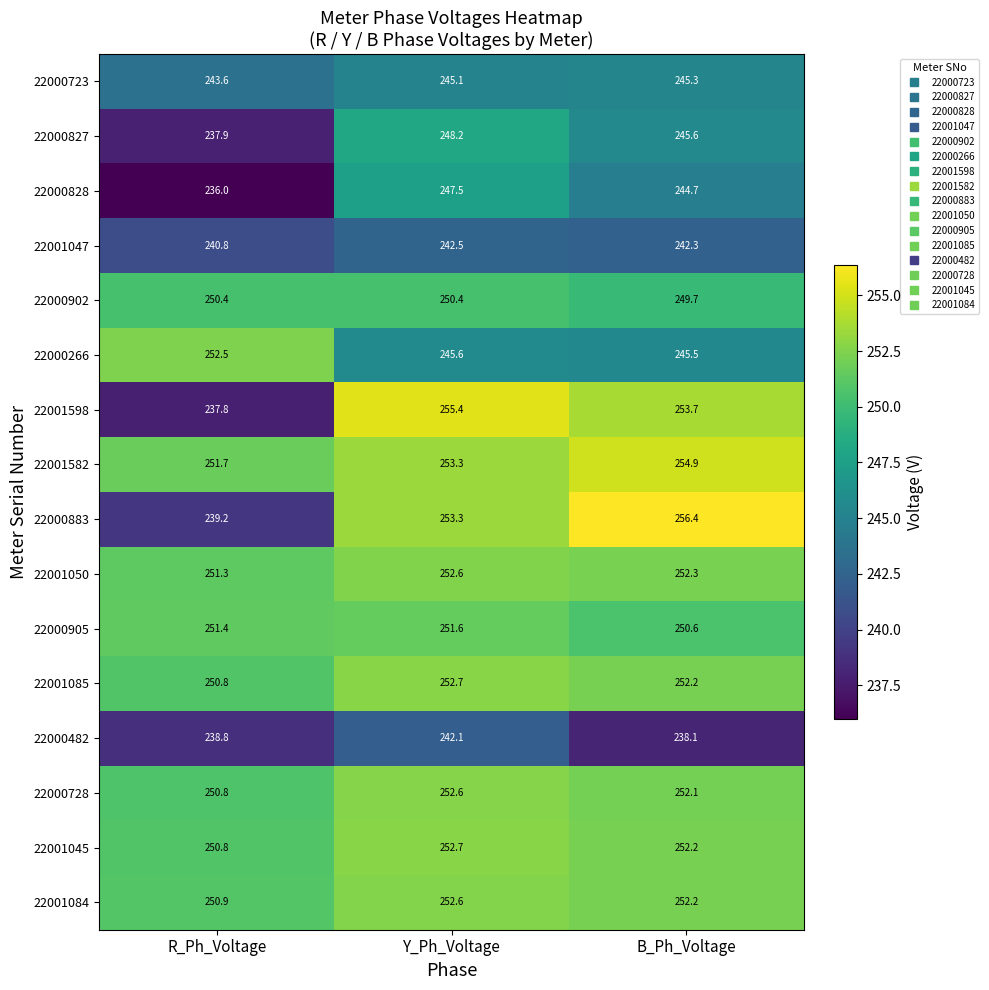

What is the sum of the 22000728 values at B_Ph_Voltage and R_Ph_Voltage?

502.9